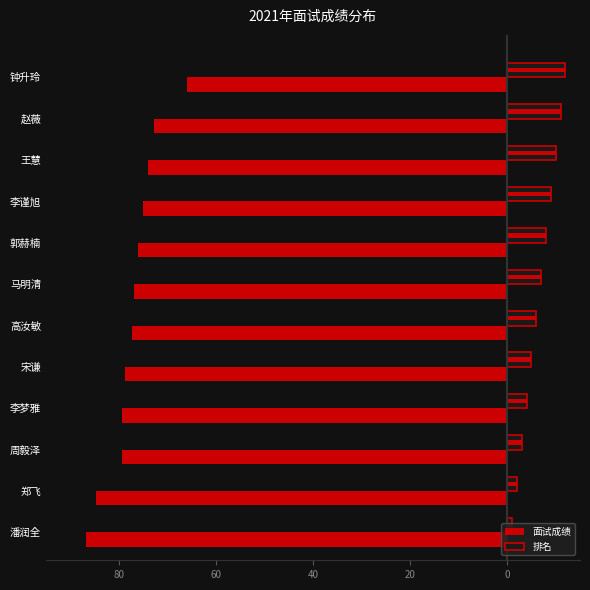

What is the sum of all 排名 values?

78.0